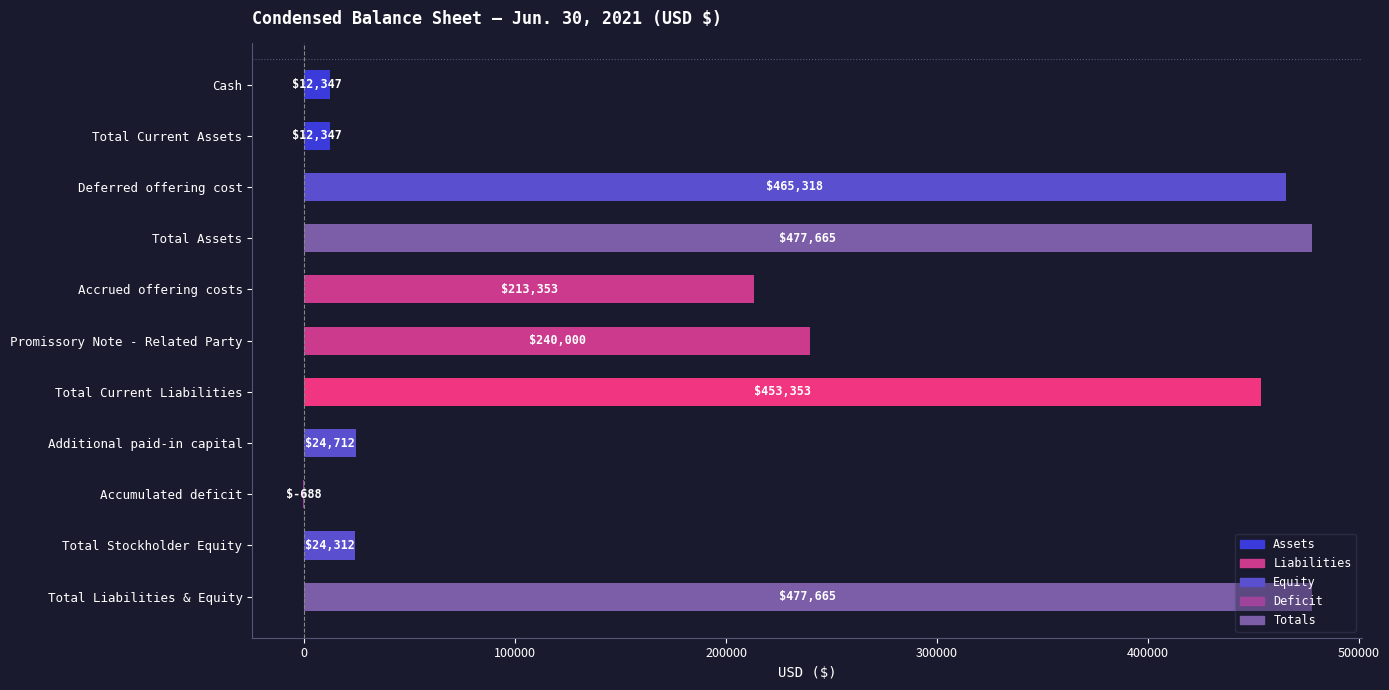

At which label is the value closest to 238488?

Promissory Note - Related Party